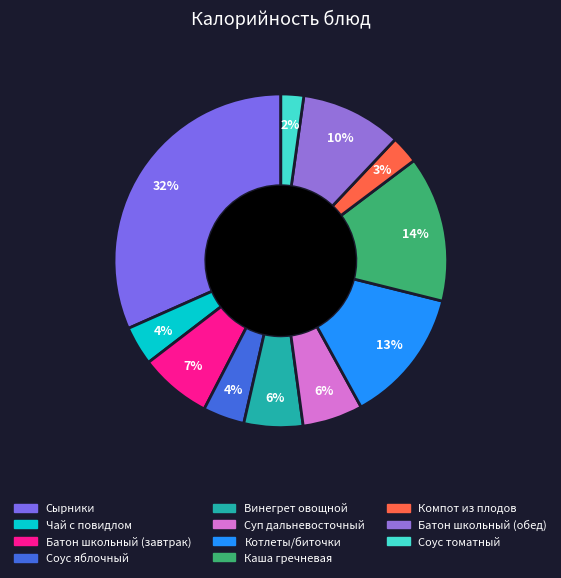

Approximately how many times larger is the value at Батон школьный (завтрак) compared to Сырники?

0.2